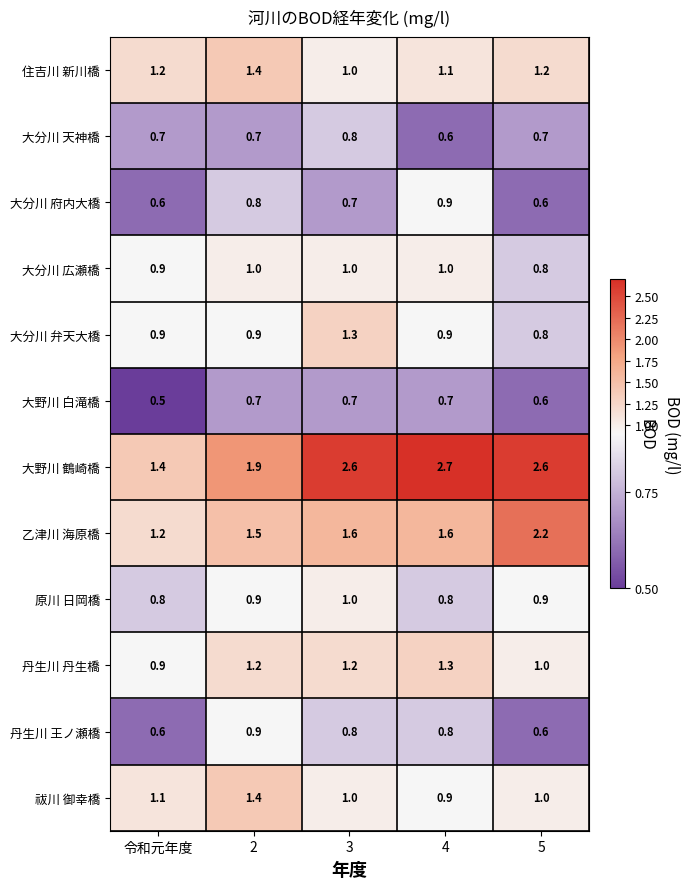

True or false: 大野川 鶴崎橋 has a value of 2.6 at 5.

True